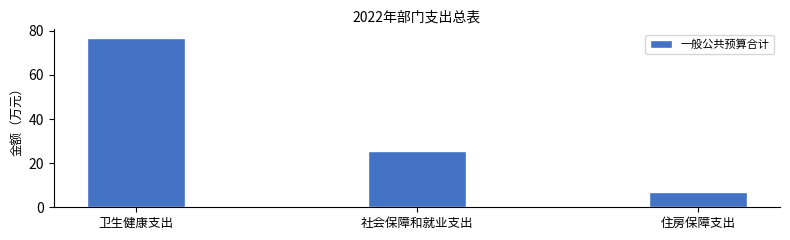

Between 卫生健康支出 and 住房保障支出, which is larger?

卫生健康支出